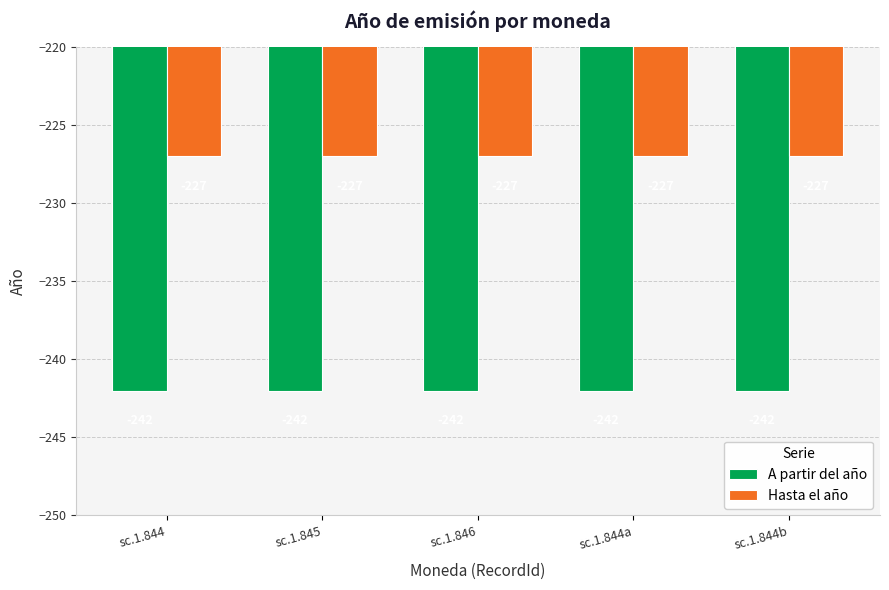

What is the average value of the A partir del año series?

-242